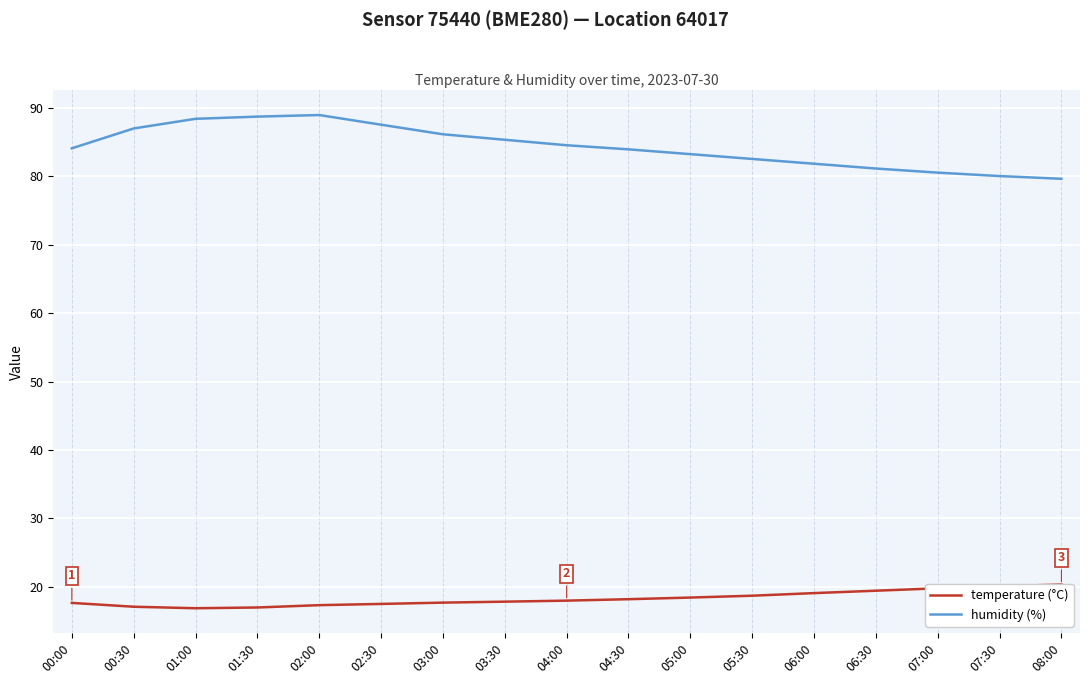

Reading left to right, transcribe all the data shown in this chart.

temperature (°C): 00:00=17.7	00:30=17.1	01:00=16.9	01:30=17.0	02:00=17.3	02:30=17.5	03:00=17.7	03:30=17.9	04:00=18.0	04:30=18.2	05:00=18.4	05:30=18.7	06:00=19.1	06:30=19.4	07:00=19.8	07:30=20.1	08:00=20.4
humidity (%): 00:00=84.0	00:30=87.0	01:00=88.4	01:30=88.7	02:00=88.9	02:30=87.5	03:00=86.1	03:30=85.3	04:00=84.5	04:30=83.9	05:00=83.2	05:30=82.5	06:00=81.8	06:30=81.1	07:00=80.5	07:30=80.0	08:00=79.6